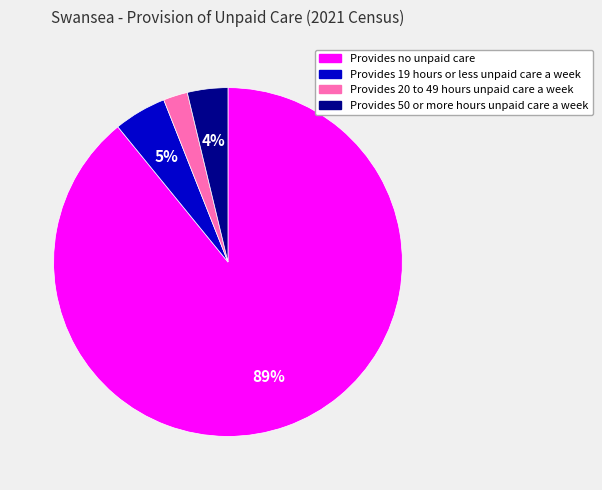

Rank the categories by value from highest to lowest.

Provides no unpaid care, Provides 19 hours or less unpaid care a week, Provides 50 or more hours unpaid care a week, Provides 20 to 49 hours unpaid care a week